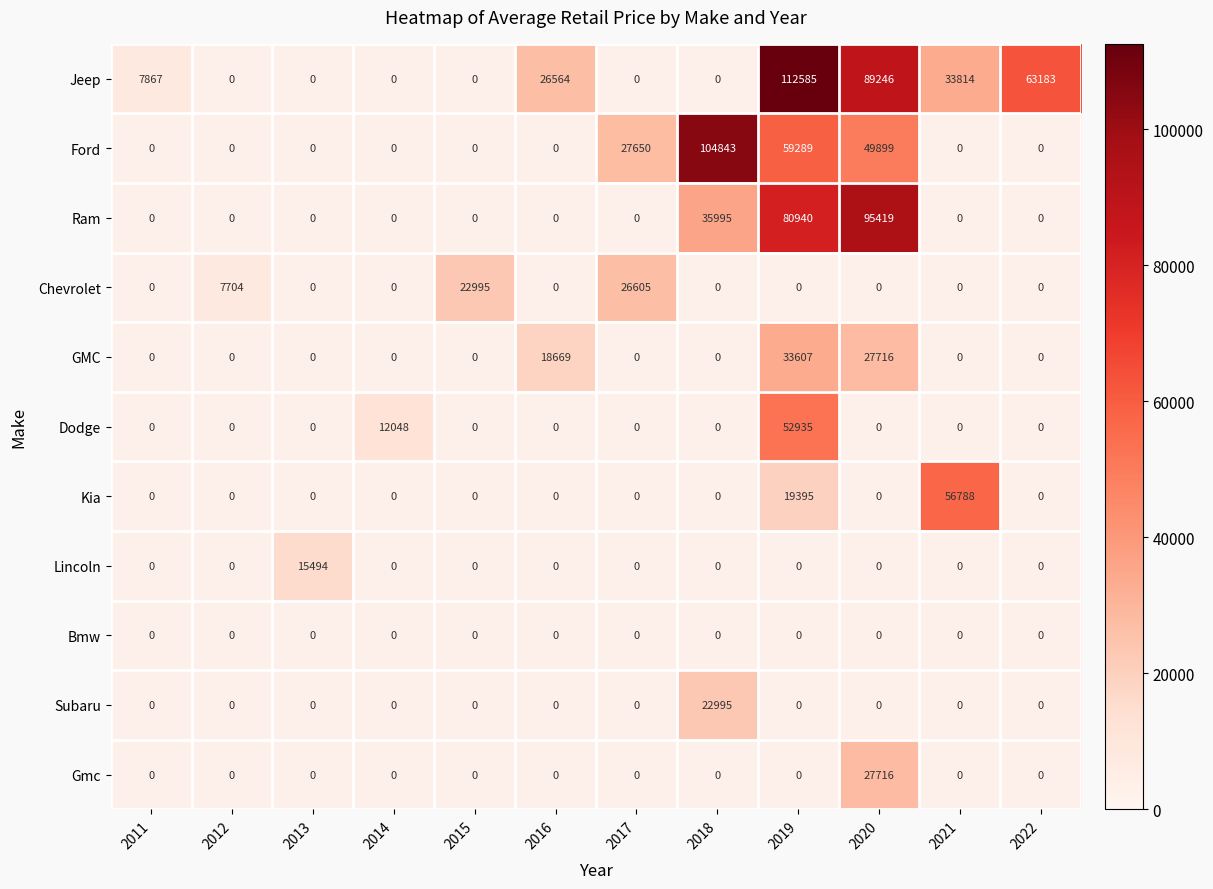

How many categories are shown in the chart?

12